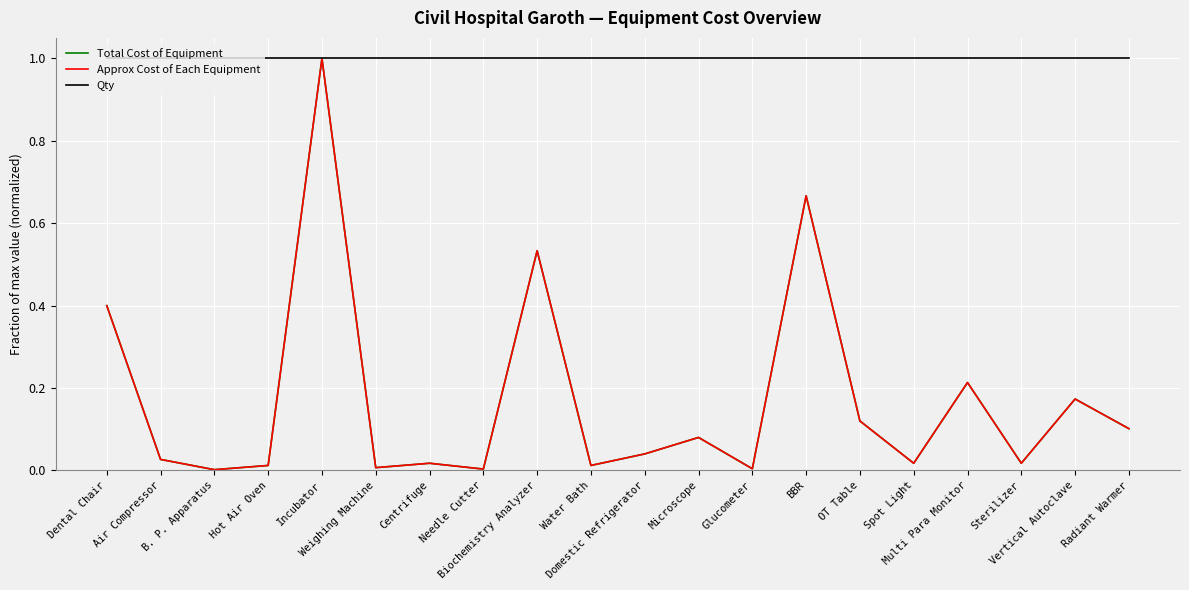

Does the chart display data point markers on the line(s)?

No